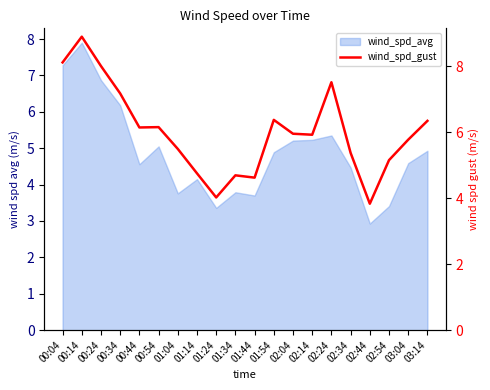

At which label is the value closest to 6?

02:04